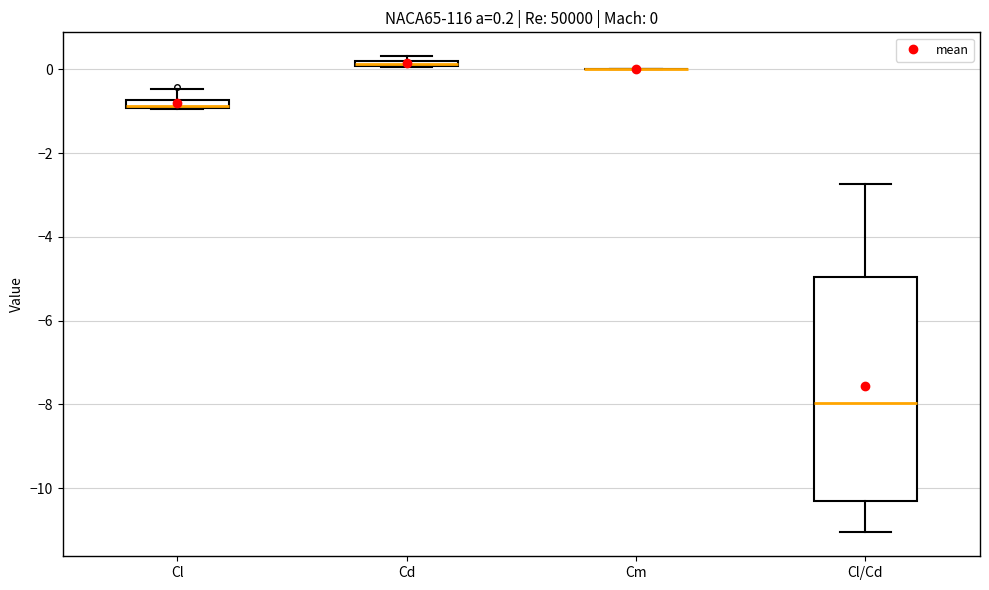

Which box is the tallest, from its lower edge to its upper edge?

Cl/Cd